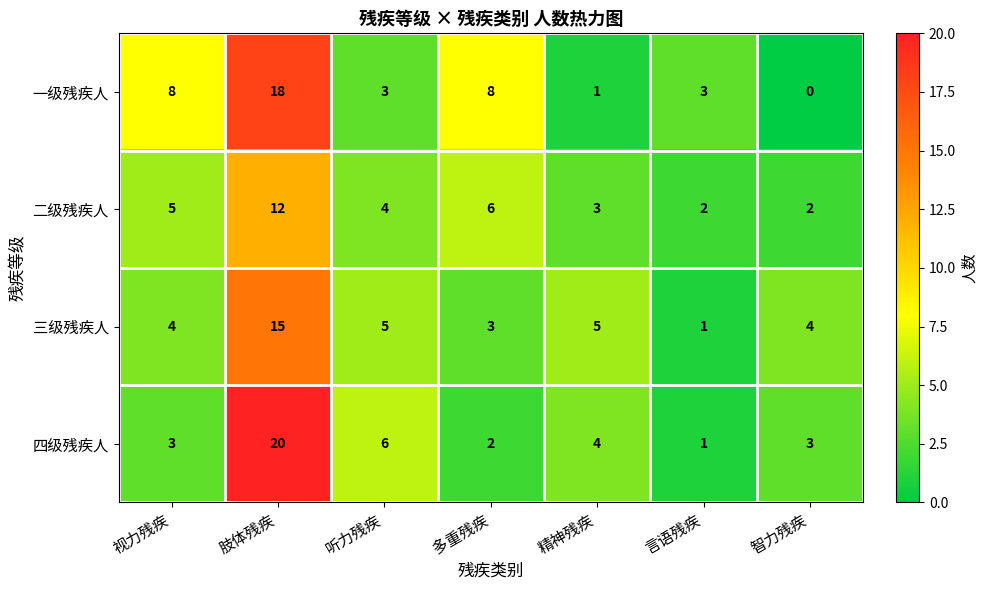

The 四级残疾人 series shows 36 at 肢体残疾. True or false?

False